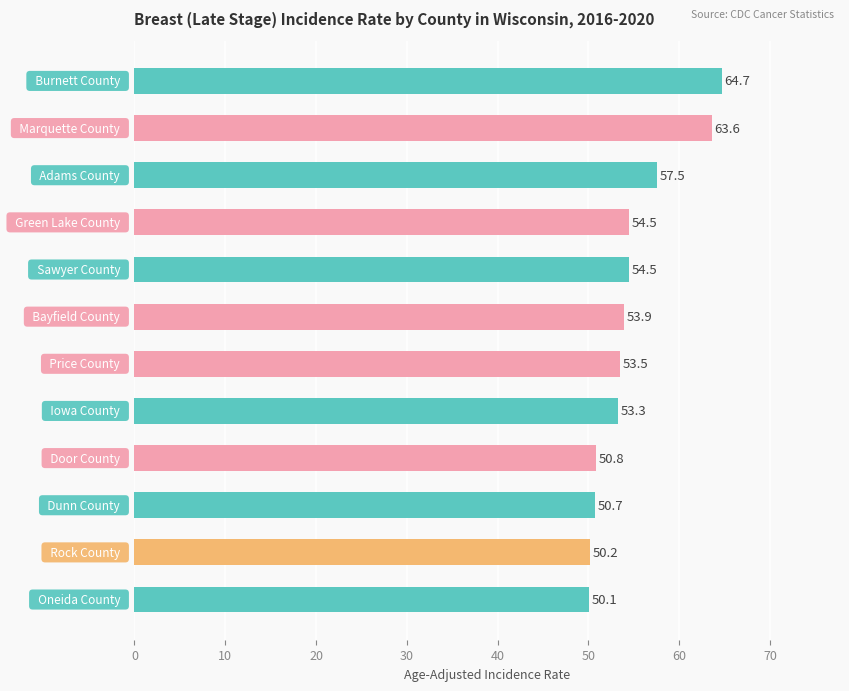

What is the value of the 9th bar from the top?

50.8